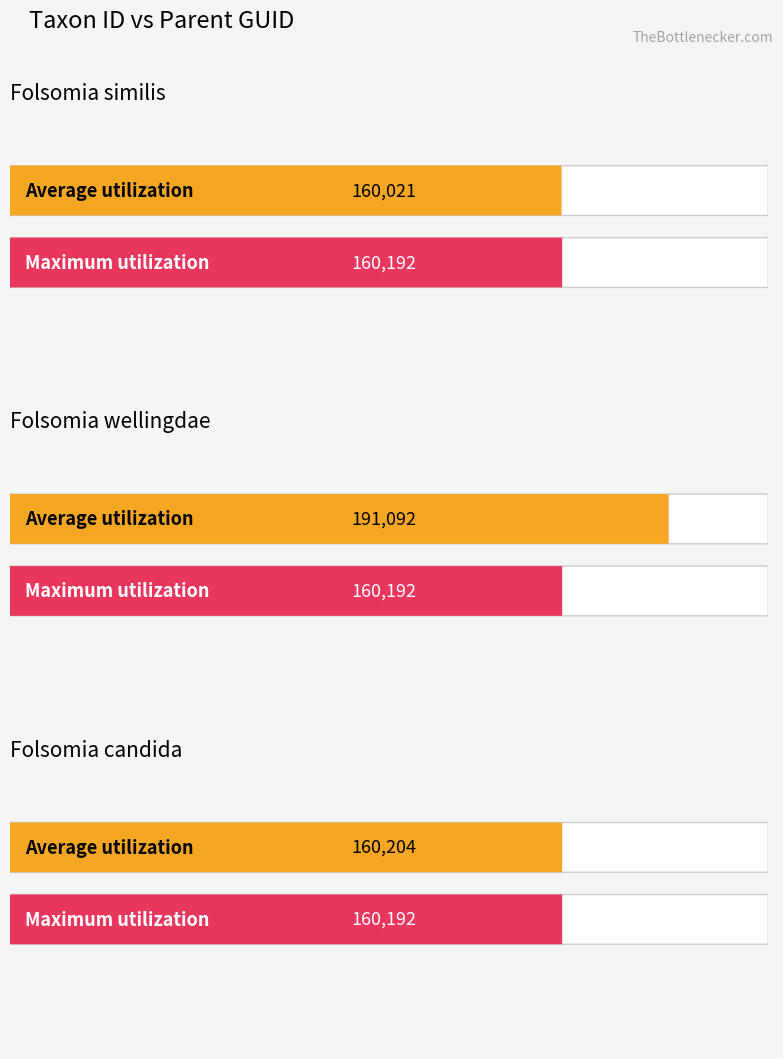

Is this an area chart (filled region under the line)?

No